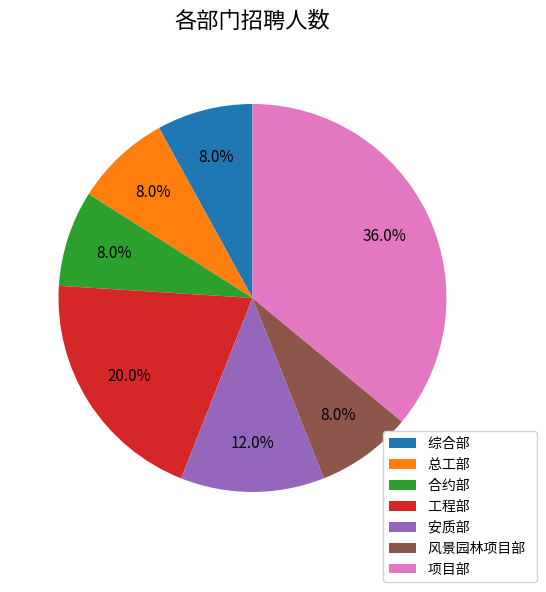

How many slices are in this pie chart?

7